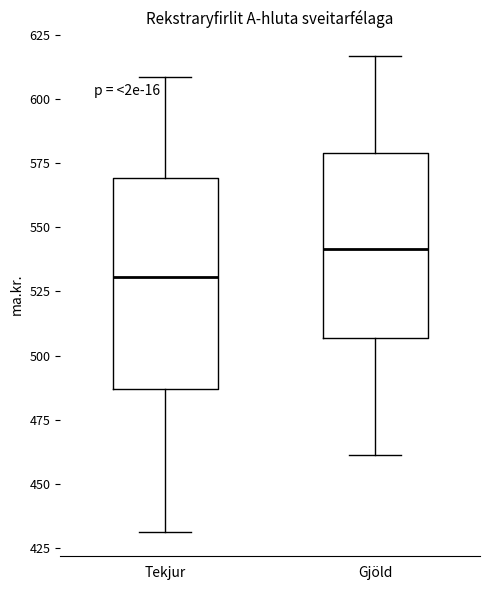

Comparing the boxes themselves (not the whiskers), which one is the tallest?

Tekjur